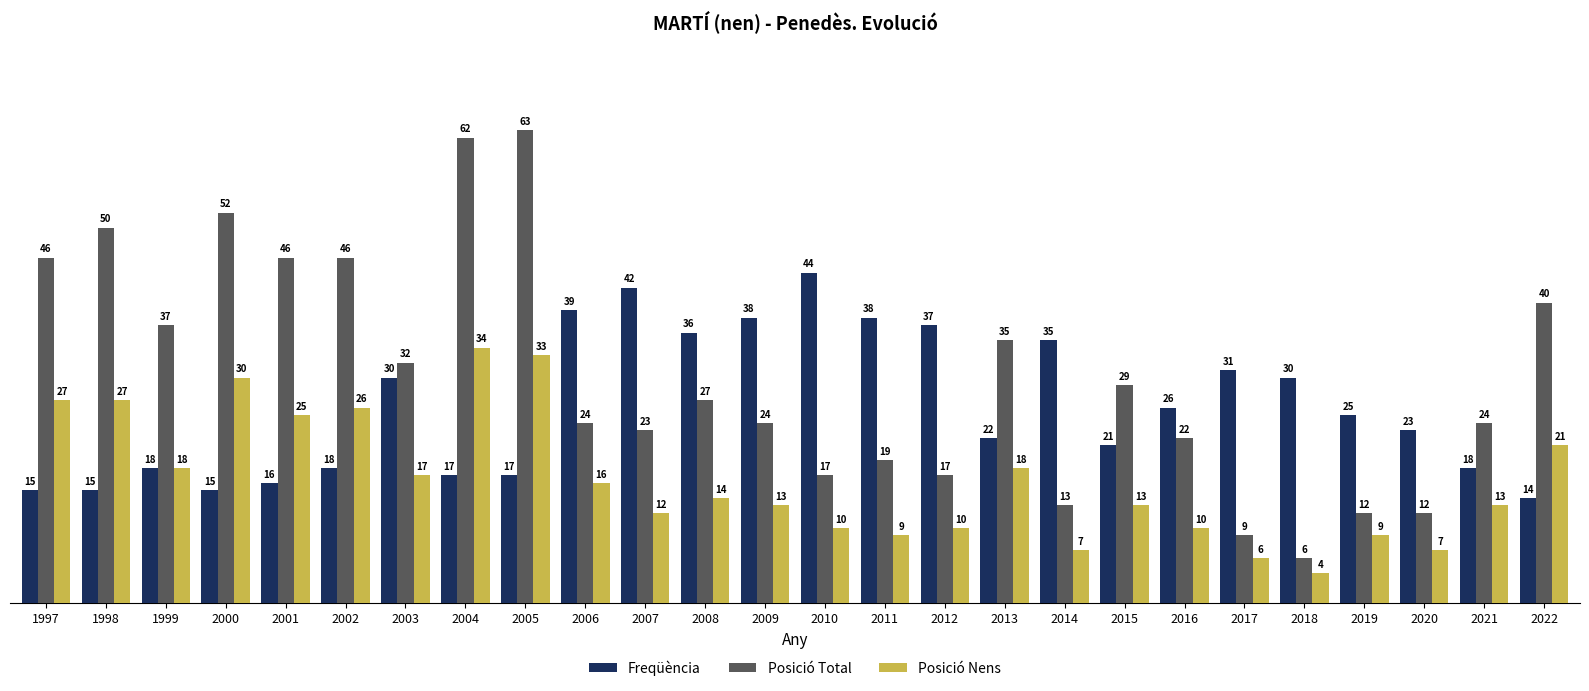

Between 1997 and 2005, which series saw the biggest shift?

Posició Total